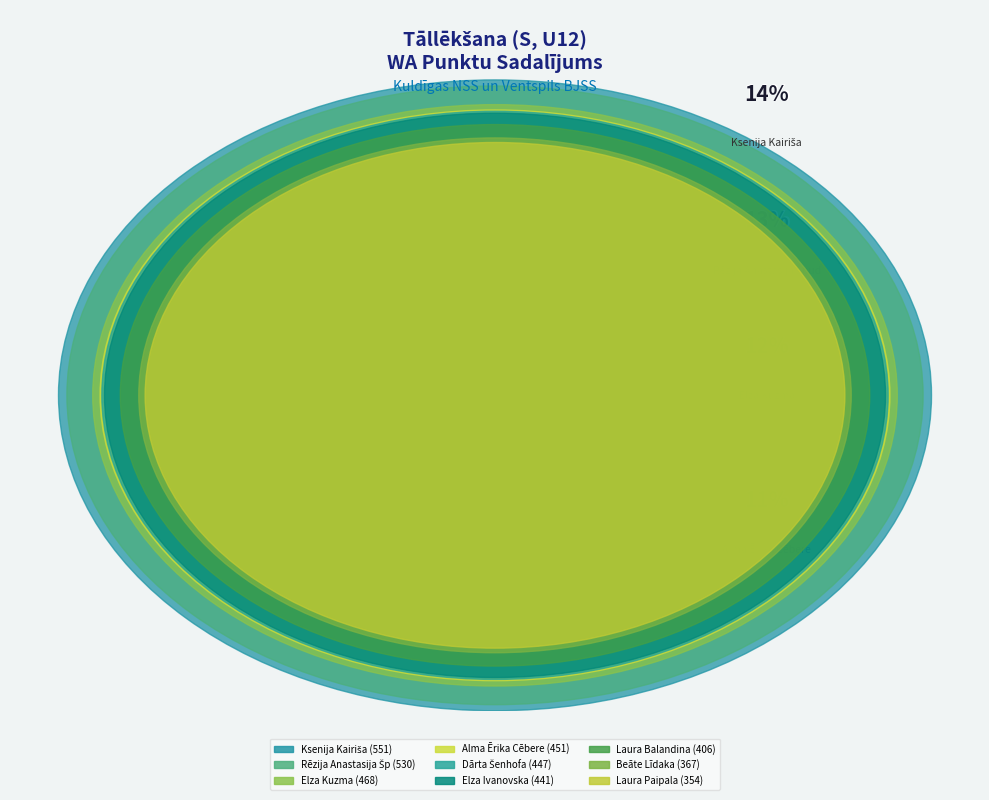

Does Rēzija Anastasija Špude account for over 50% of the chart?

No